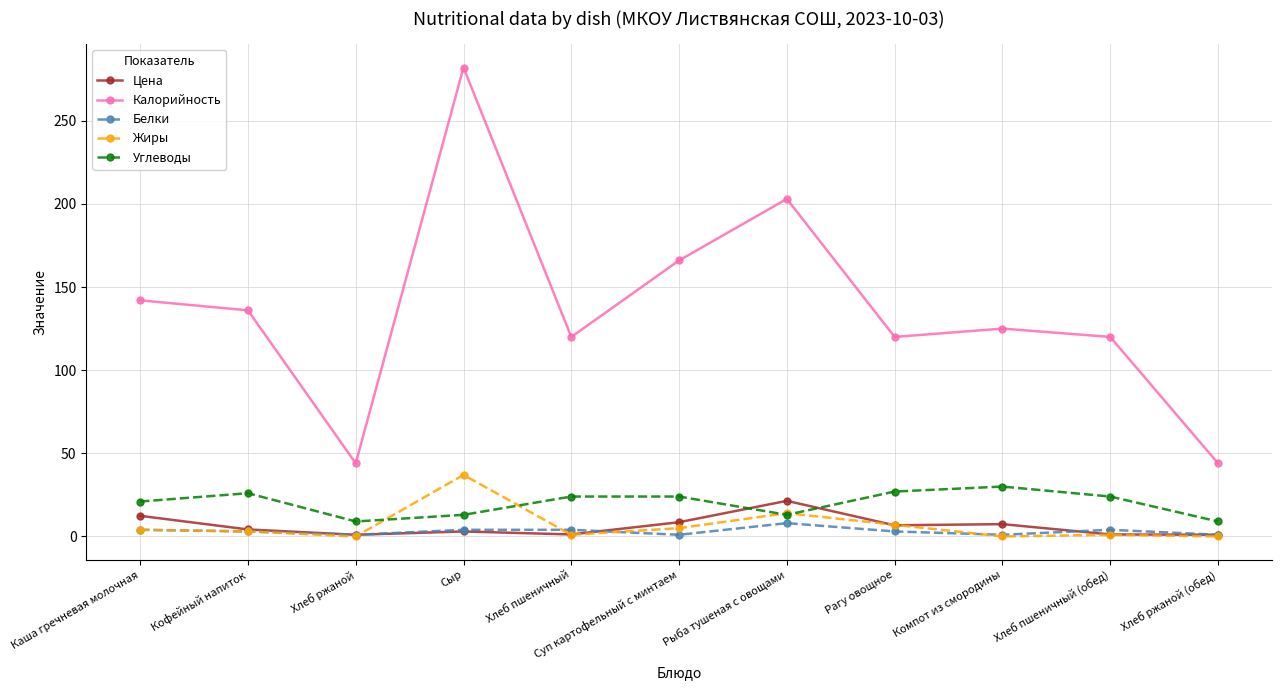

What is the difference between the highest and lowest values at Компот из смородины?

125.0